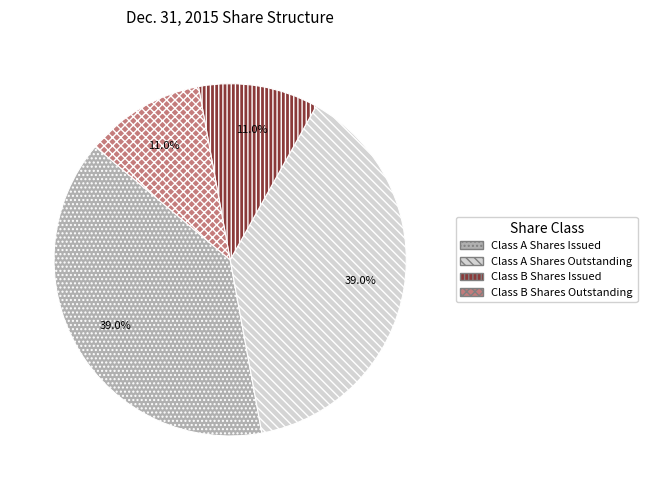

Which has a higher value, Class B Shares Issued or Class A Shares Outstanding?

Class A Shares Outstanding